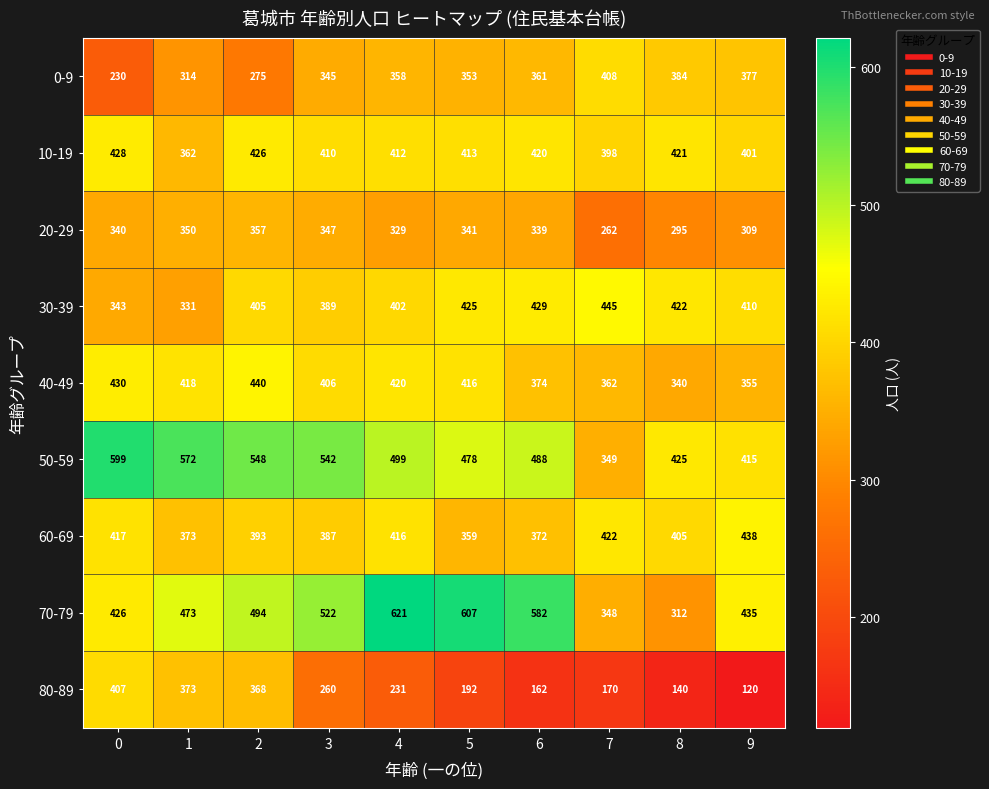

Count the number of data series in this chart.

9